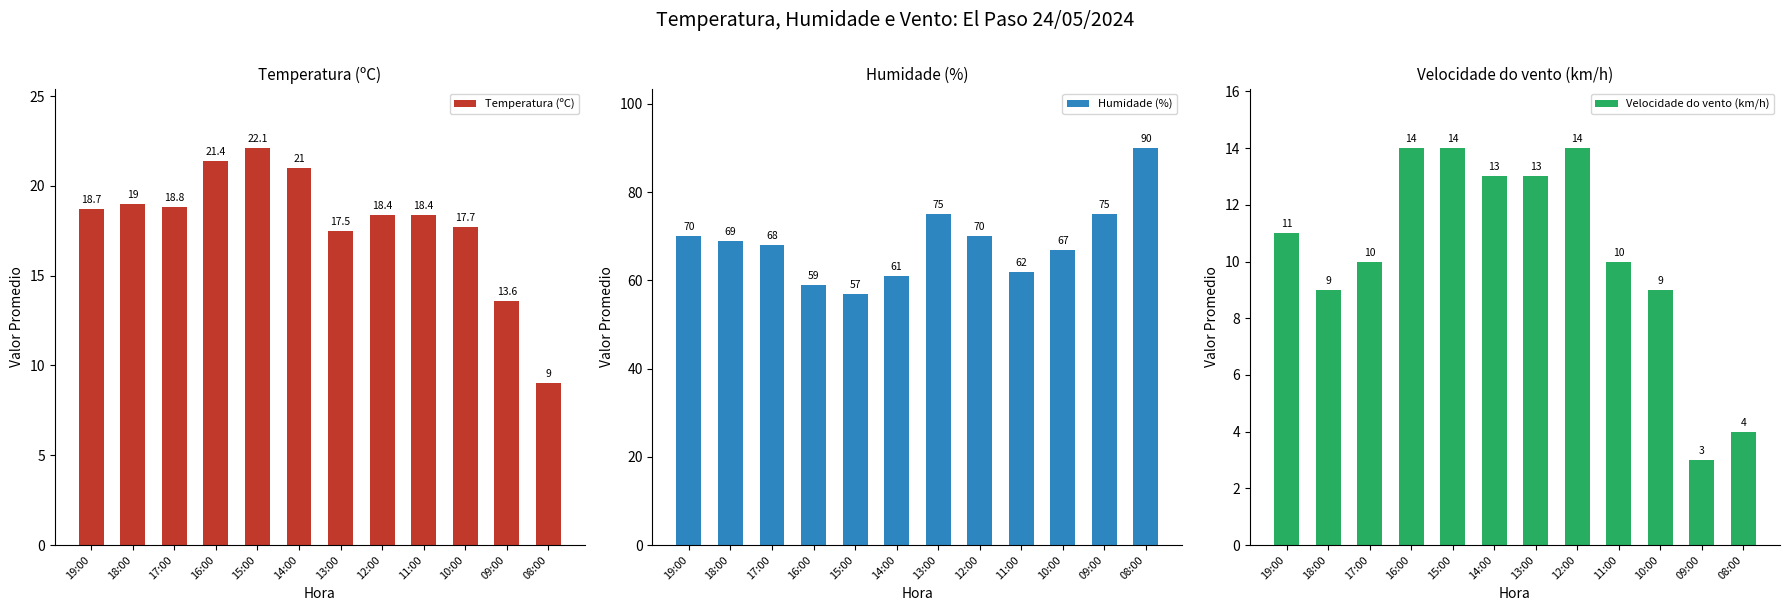

What is the greatest value displayed?

90.0